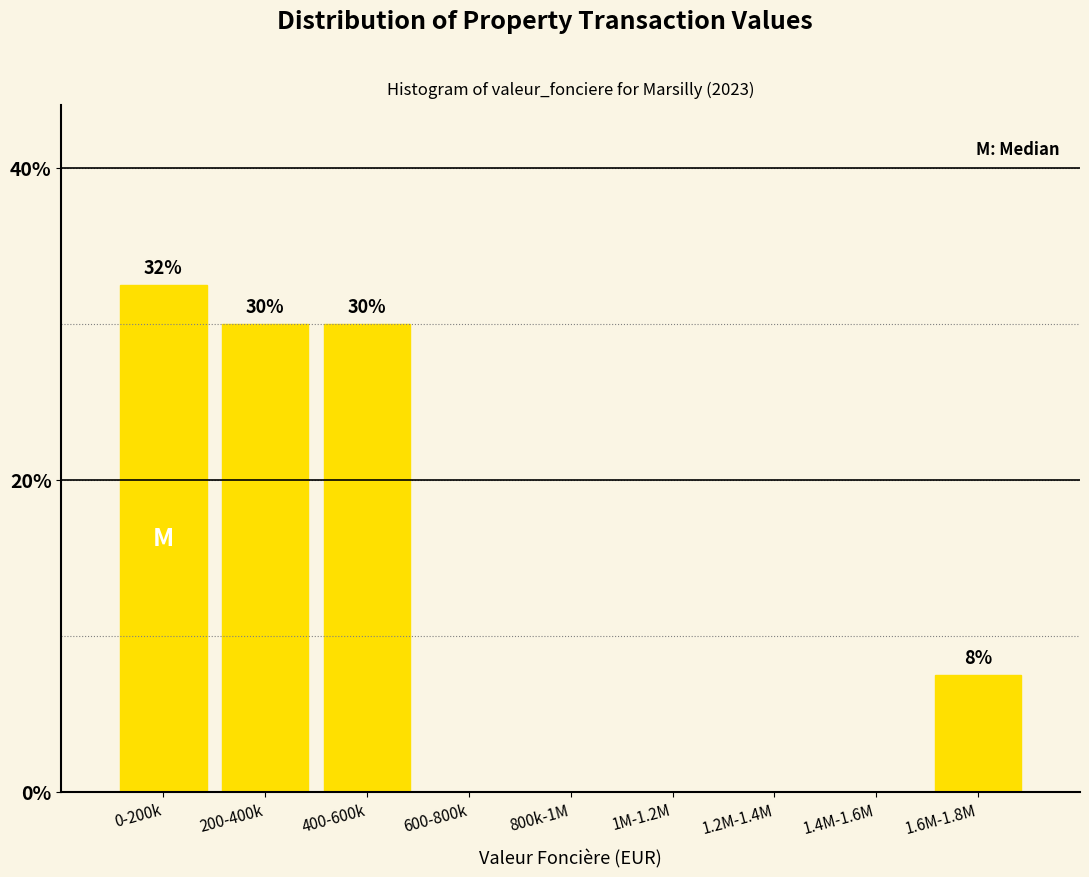

Reading left to right, transcribe all the data shown in this chart.

0-200k=32.5	200-400k=30.0	400-600k=30.0	600-800k=0.0	800k-1M=0.0	1M-1.2M=0.0	1.2M-1.4M=0.0	1.4M-1.6M=0.0	1.6M-1.8M=7.5